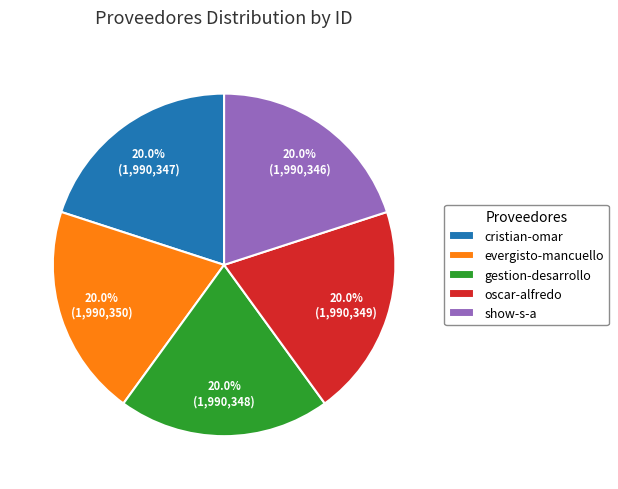

Count the number of slices in the pie.

5